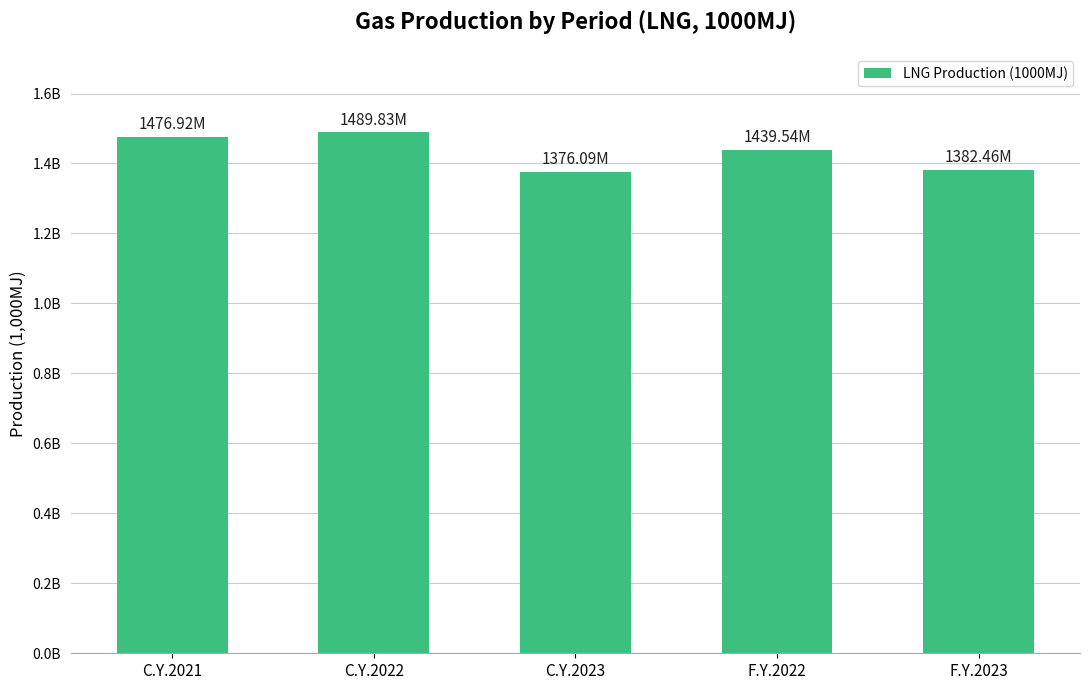

What is the difference between the values at C.Y.2022 and F.Y.2023?

107361188